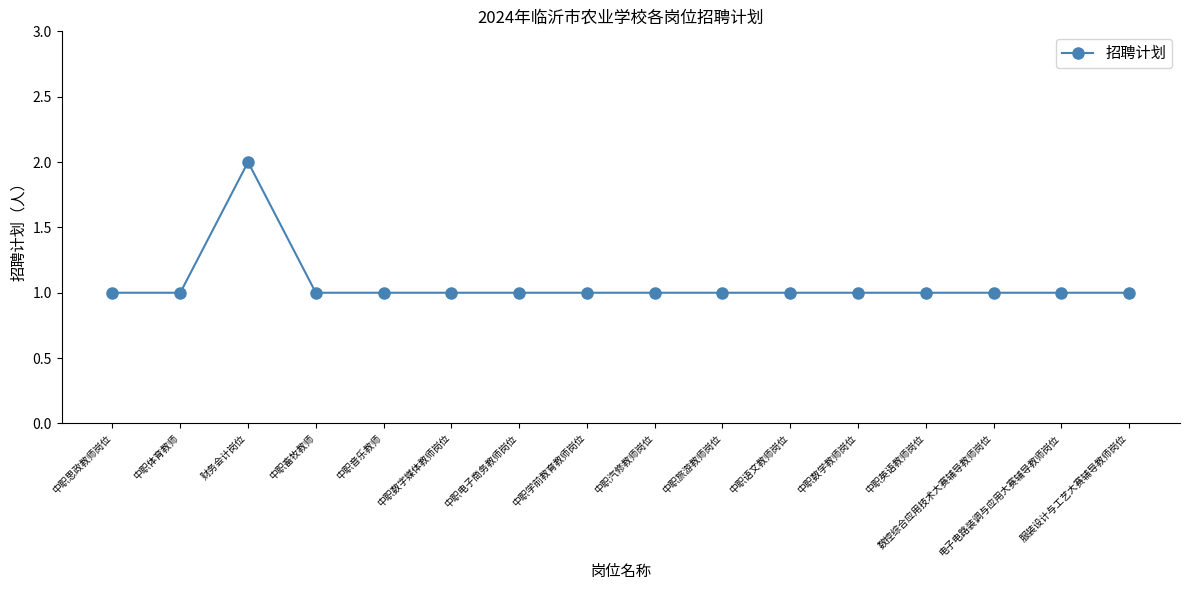

True or false: the data shows 2 at 中职电子商务教师岗位.

False